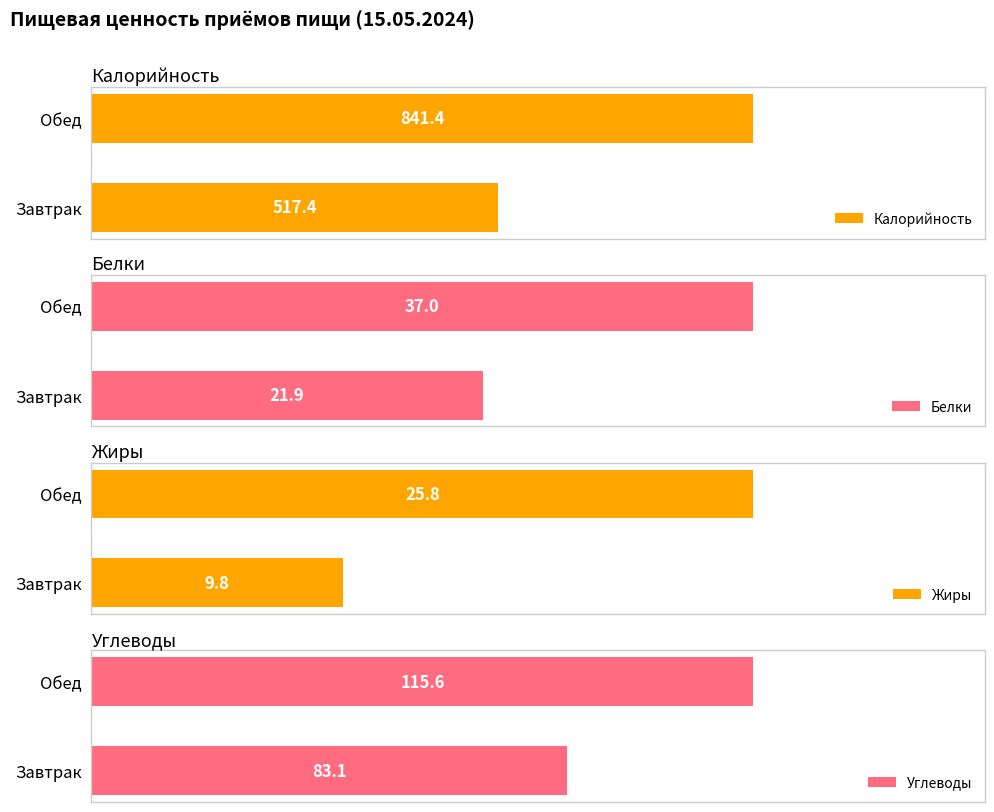

List the labels in order of Калорийность value, largest first.

Обед, Завтрак